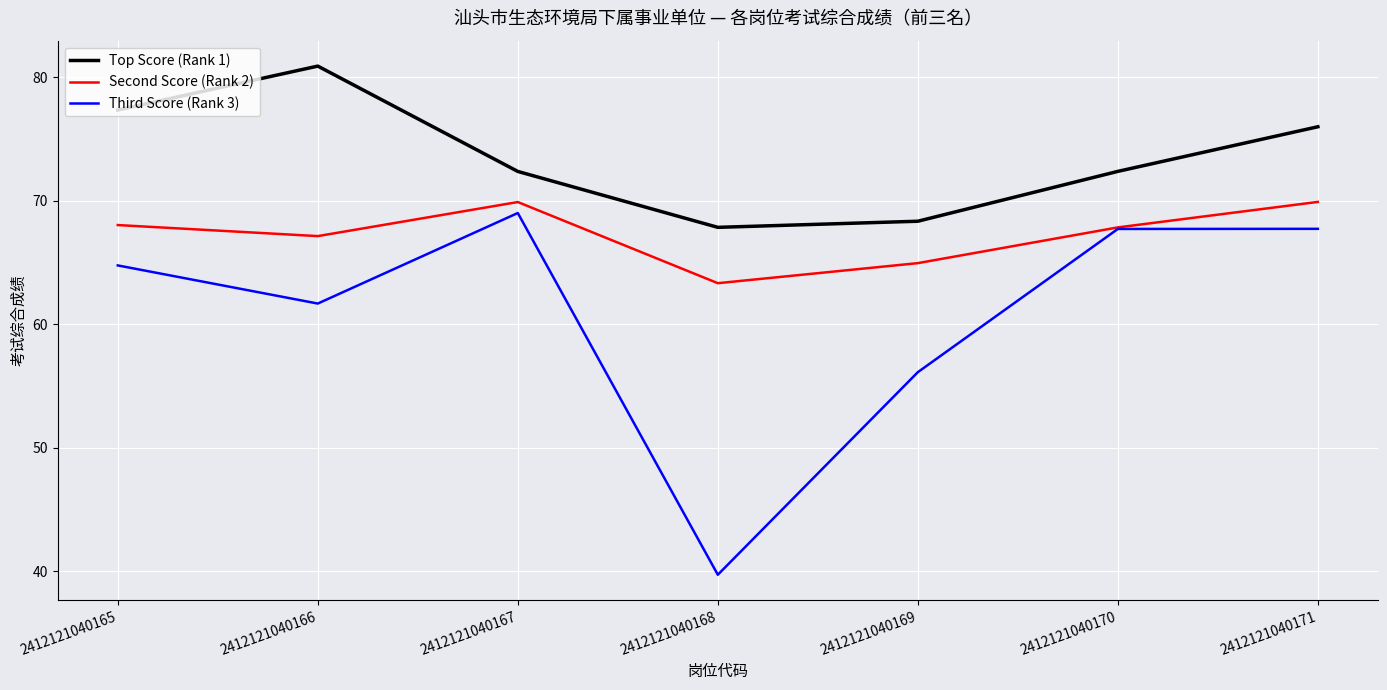

Is it true that Third Score (Rank 3) equals 61.7 at 2412121040166?

True